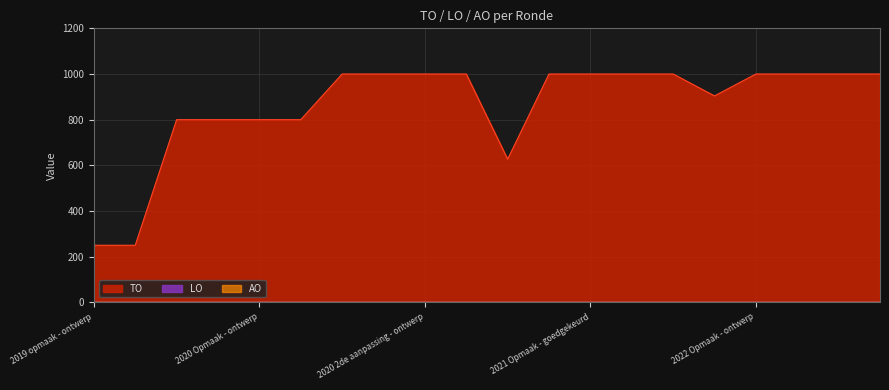

What is the greatest value displayed?

1000